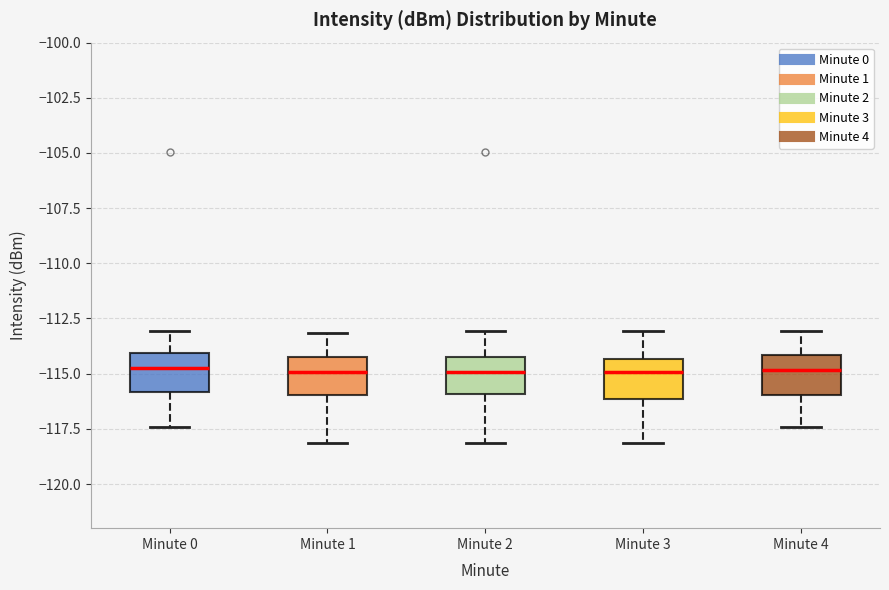

Reading left to right, read every box against the y-axis: the position of its median line, the range the box covers, and the ends of its whiskers. The values are not printed on the chart, so give them approximately, as read against the axis.

Minute 0: median -114.5, box -116.0 to -114.0, whiskers -117.5 to -113.0
Minute 1: median -115.0, box -116.0 to -114.5, whiskers -118.0 to -113.0
Minute 2: median -115.0, box -116.0 to -114.0, whiskers -118.0 to -113.0
Minute 3: median -115.0, box -116.0 to -114.5, whiskers -118.0 to -113.0
Minute 4: median -115.0, box -116.0 to -114.0, whiskers -117.5 to -113.0